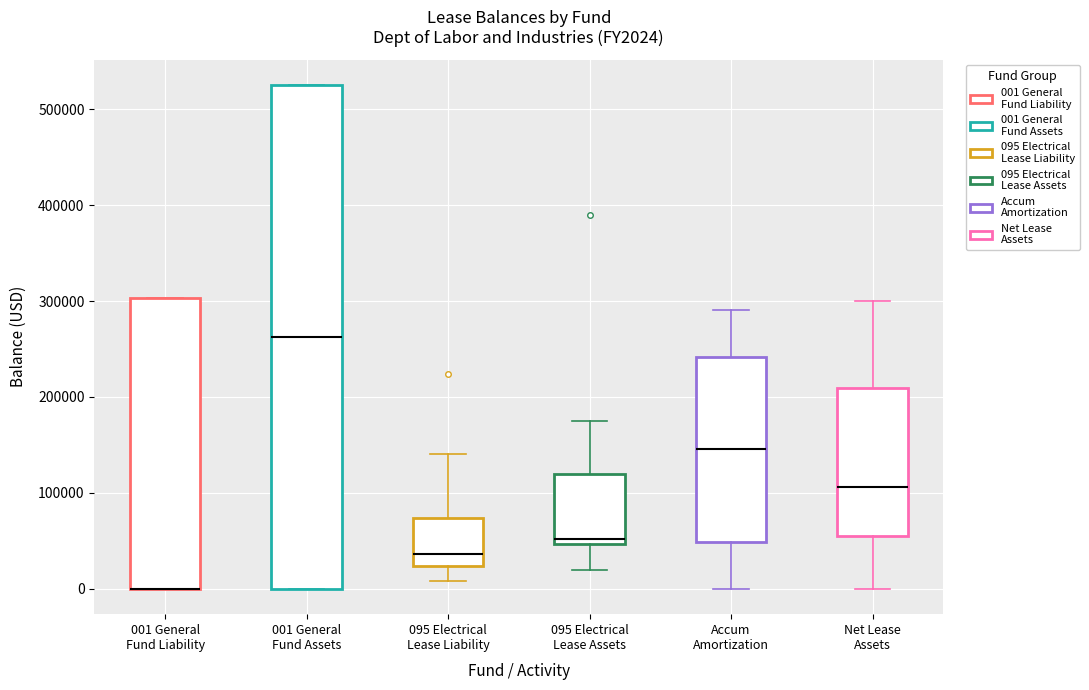

Reading left to right, read every box against the y-axis: the position of its median line, the range the box covers, and the ends of its whiskers. The values are not printed on the chart, so give them approximately, as read against the axis.

001 General Fund Liability: median 0 (drawn on the box's lower edge), box 0 to 300000, whiskers 0 to 300000
001 General Fund Assets: median 260000, box 0 to 530000, whiskers 0 to 530000
095 Electrical Lease Liability: median 40000, box 20000 to 70000, whiskers 10000 to 140000
095 Electrical Lease Assets: median 50000 (just above the box's lower edge), box 50000 to 120000, whiskers 20000 to 170000
Accum Amortization: median 150000, box 50000 to 240000, whiskers 0 to 290000
Net Lease Assets: median 110000, box 50000 to 210000, whiskers 0 to 300000